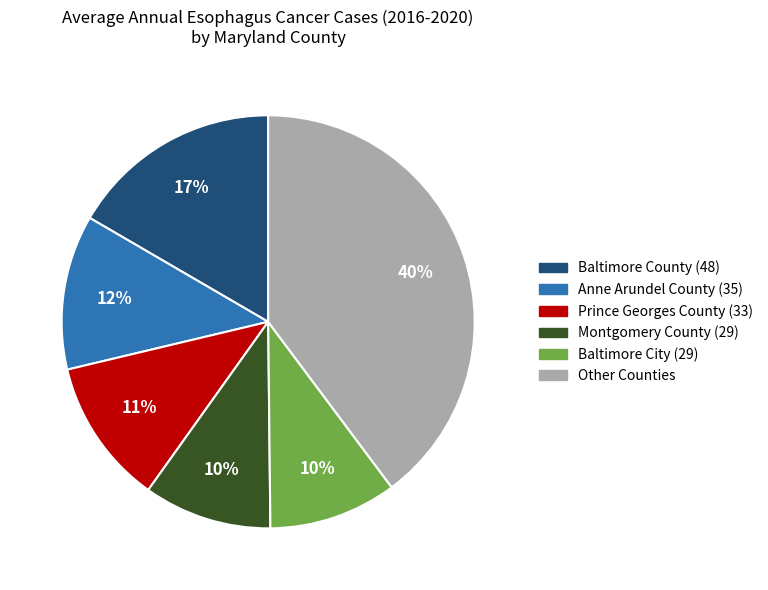

Does any single category account for the majority?

No